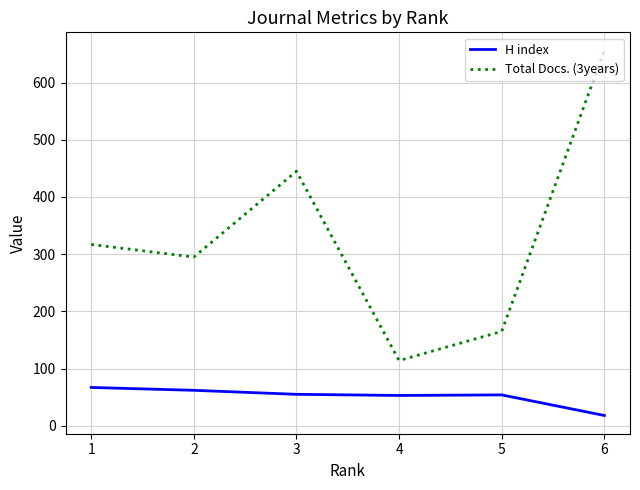

What are all the series names shown in the legend?

H index, Total Docs. (3years)